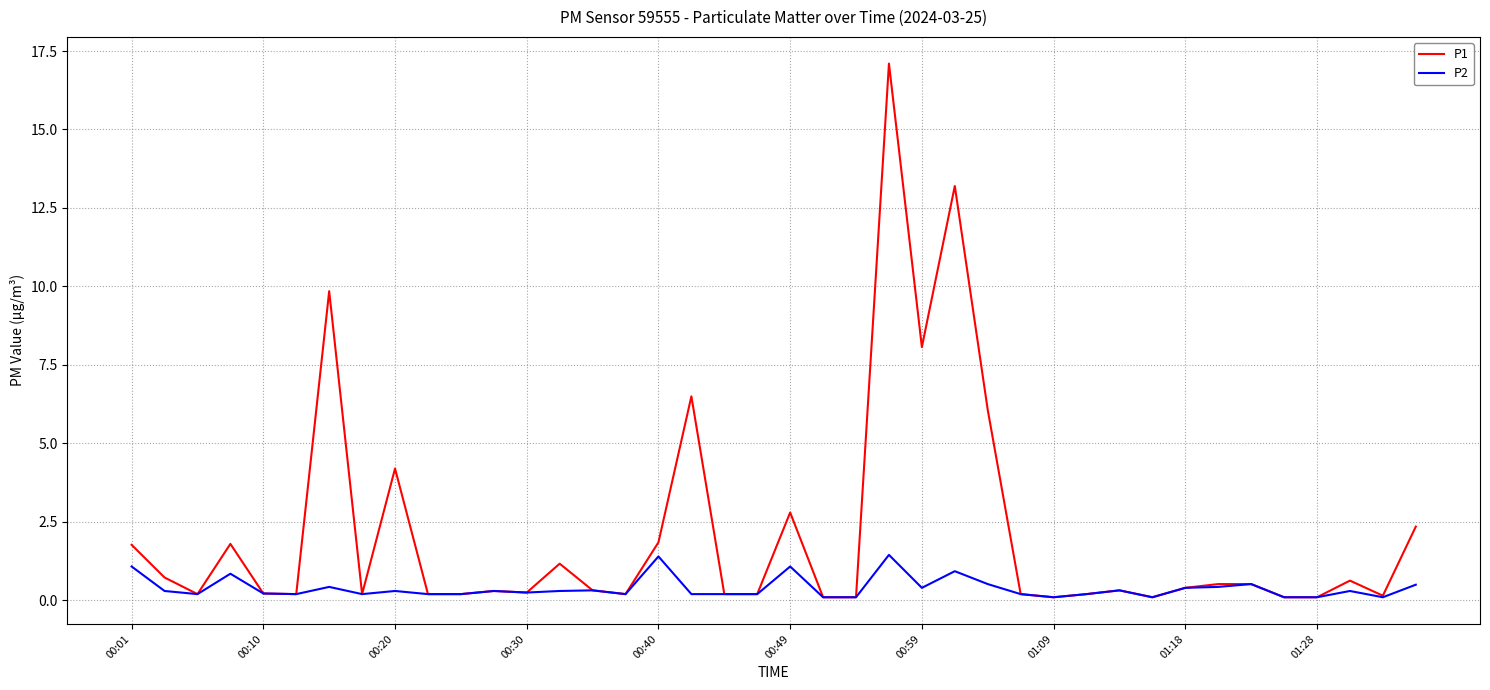

Which series has the largest total across all categories?

P1